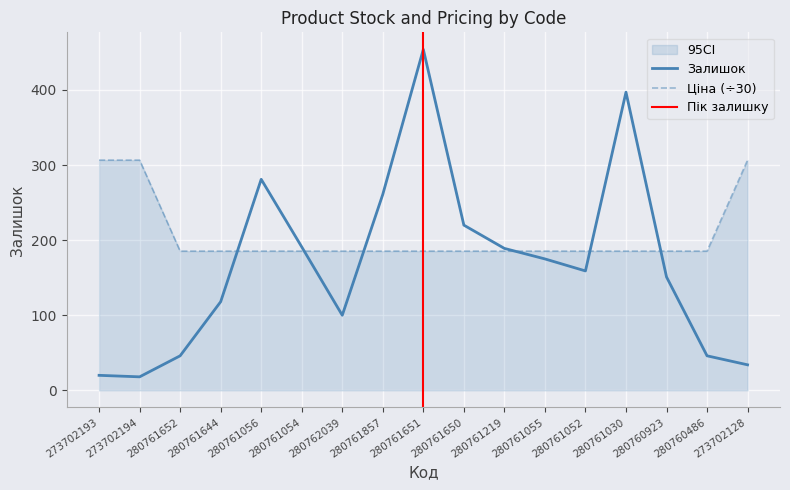

What is the difference between the maximum and minimum values in the Ціна series?

121.2